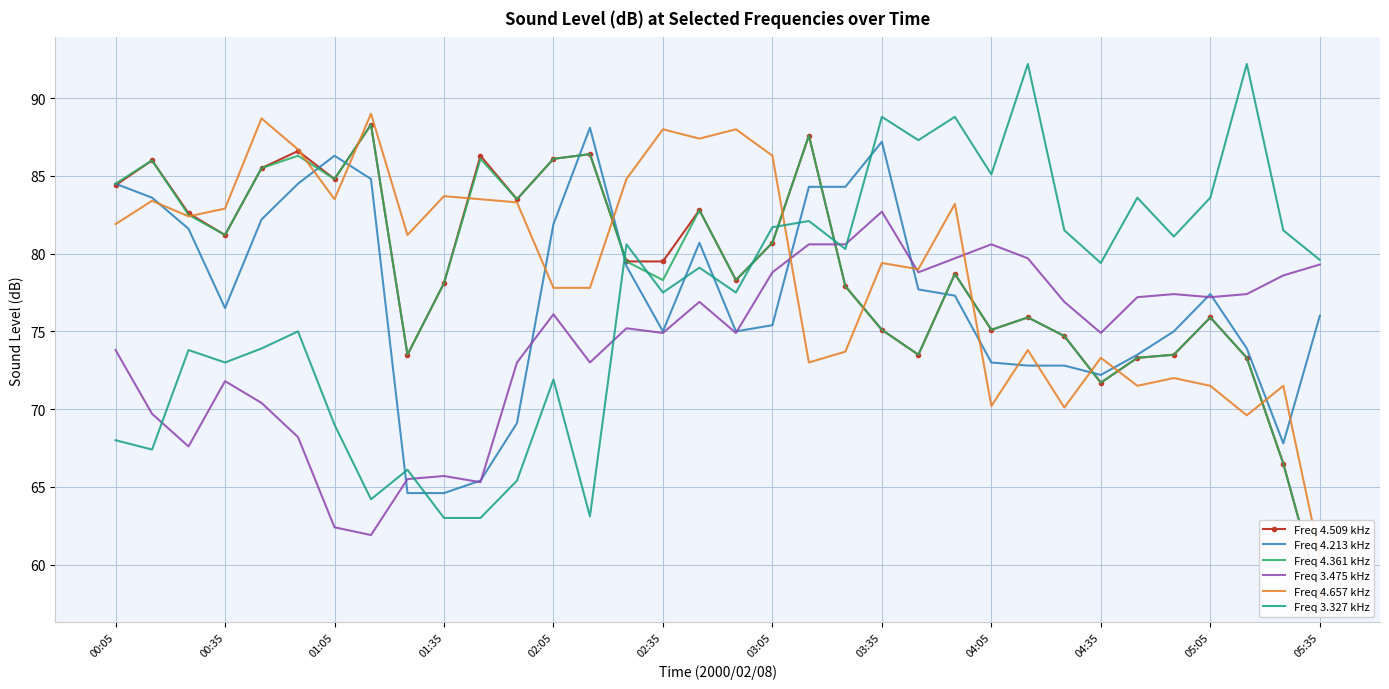

What is the average value of the Freq 4.509 kHz series?

79.0